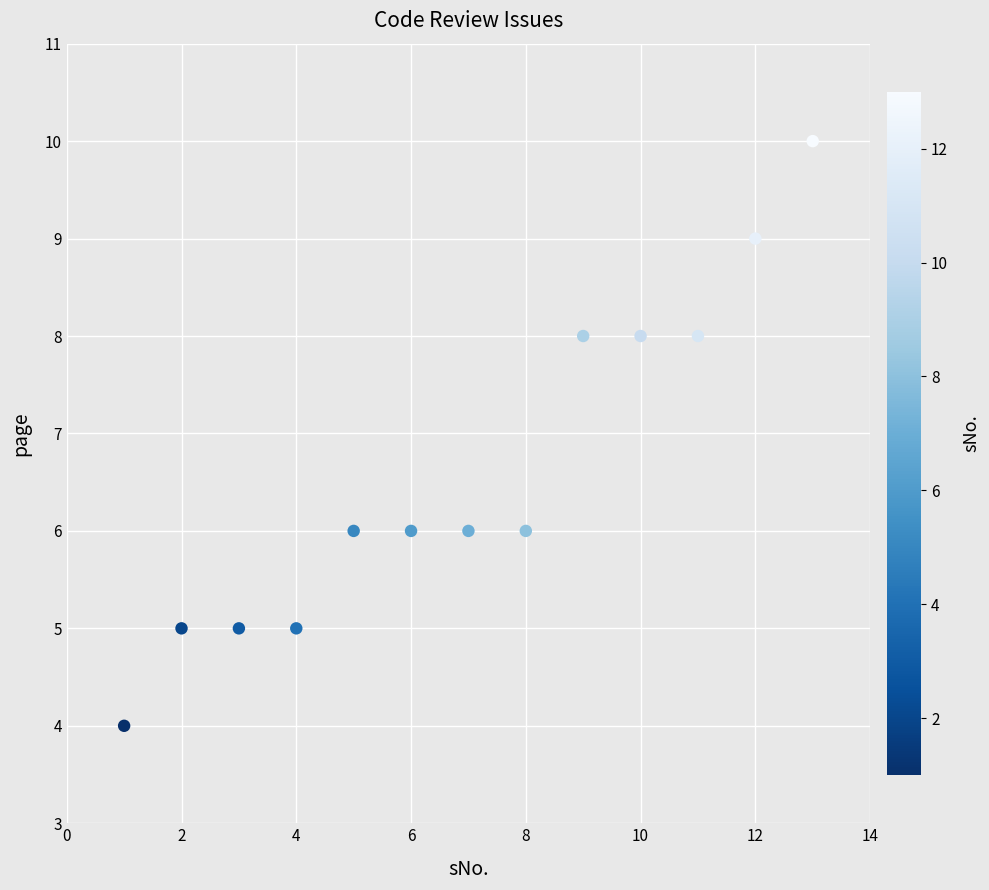

What is the range of X values (max minus min)?

12